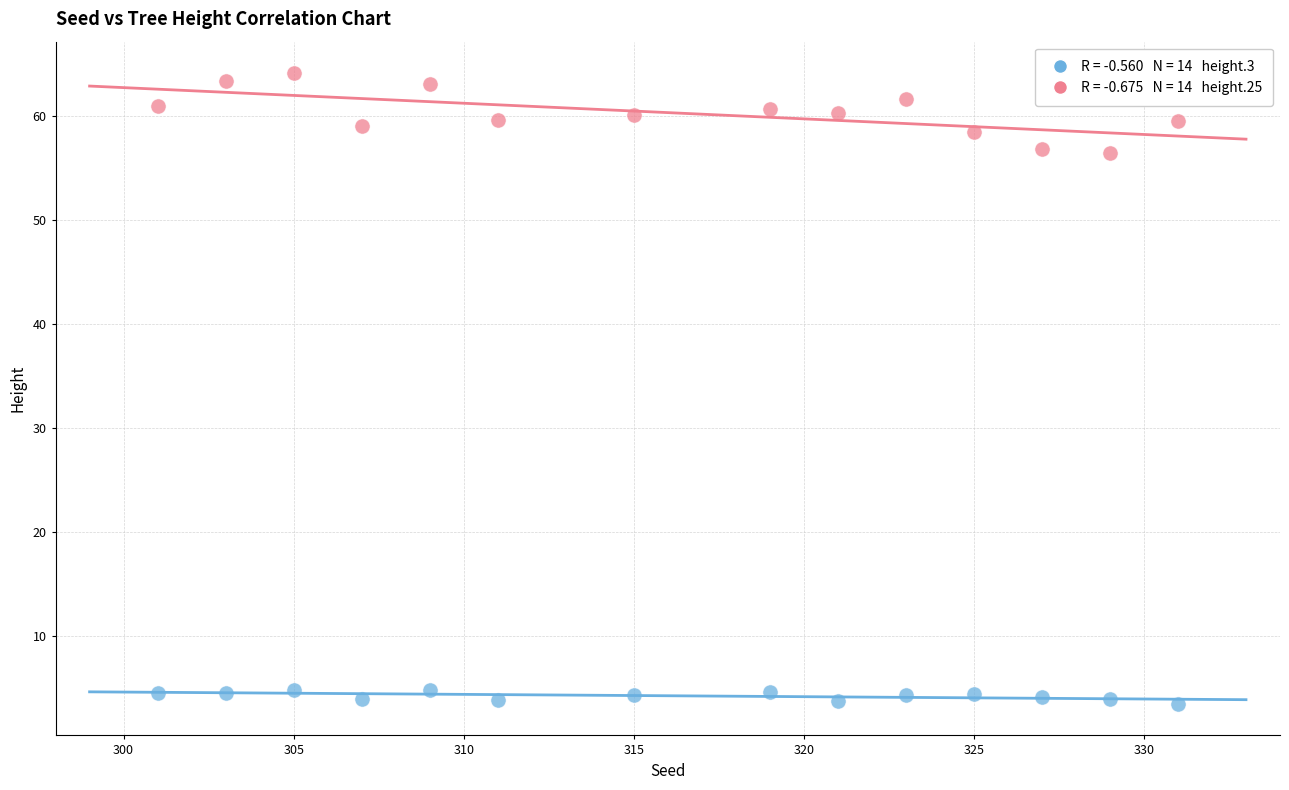

Across all data points, what is the range of Y values (max minus min)?

60.6